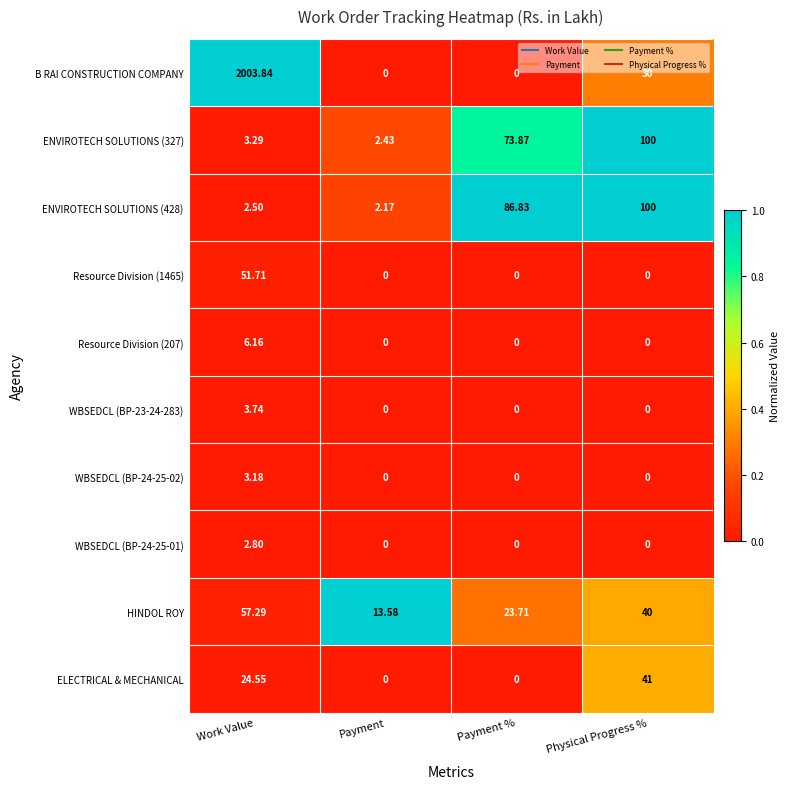

How many data points does each series have?

4